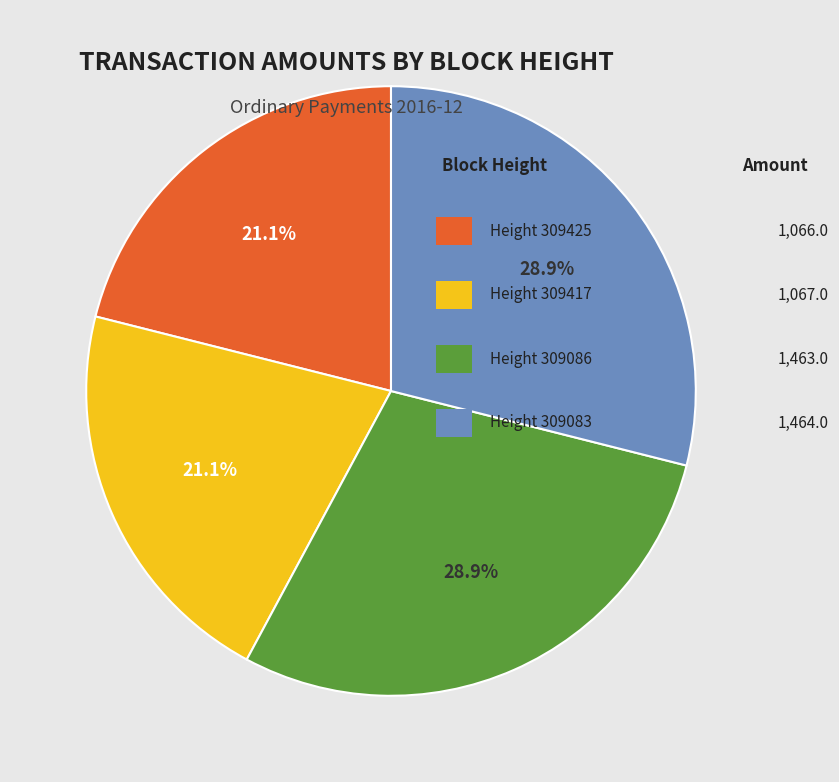

To the nearest percent, what is the difference between the largest and smallest slice percentages?

8%